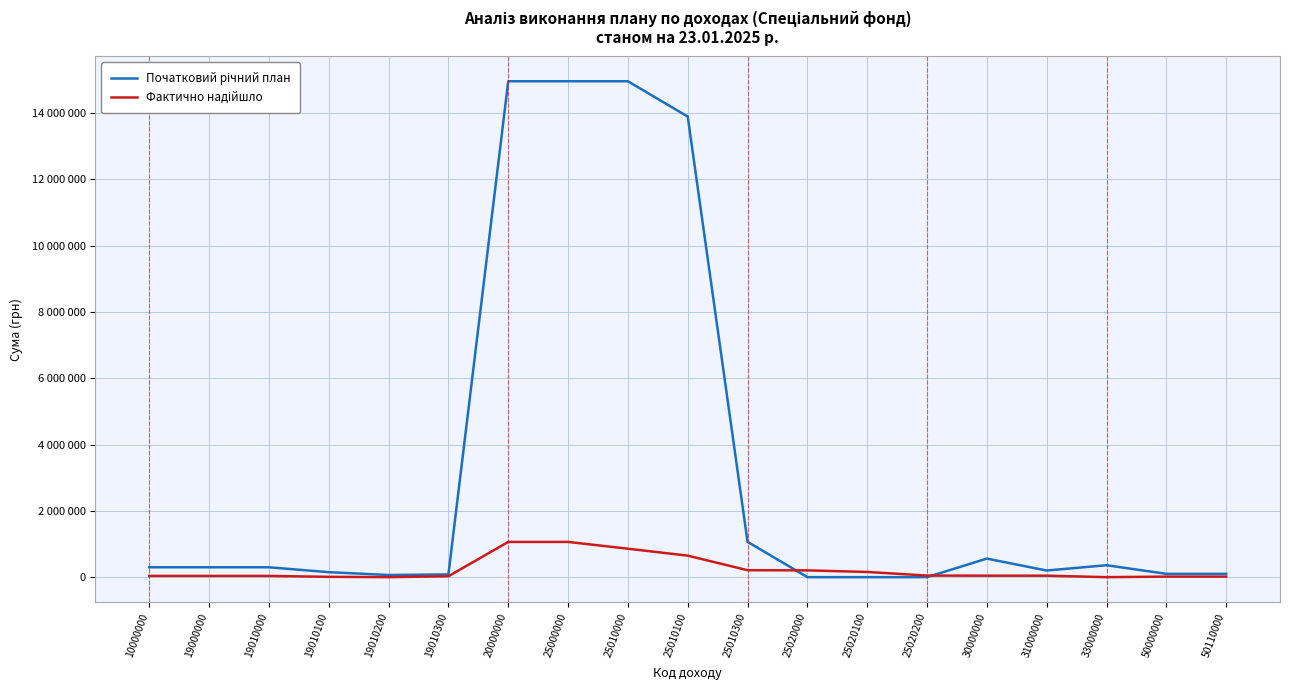

Does the chart have visible grid lines?

Yes